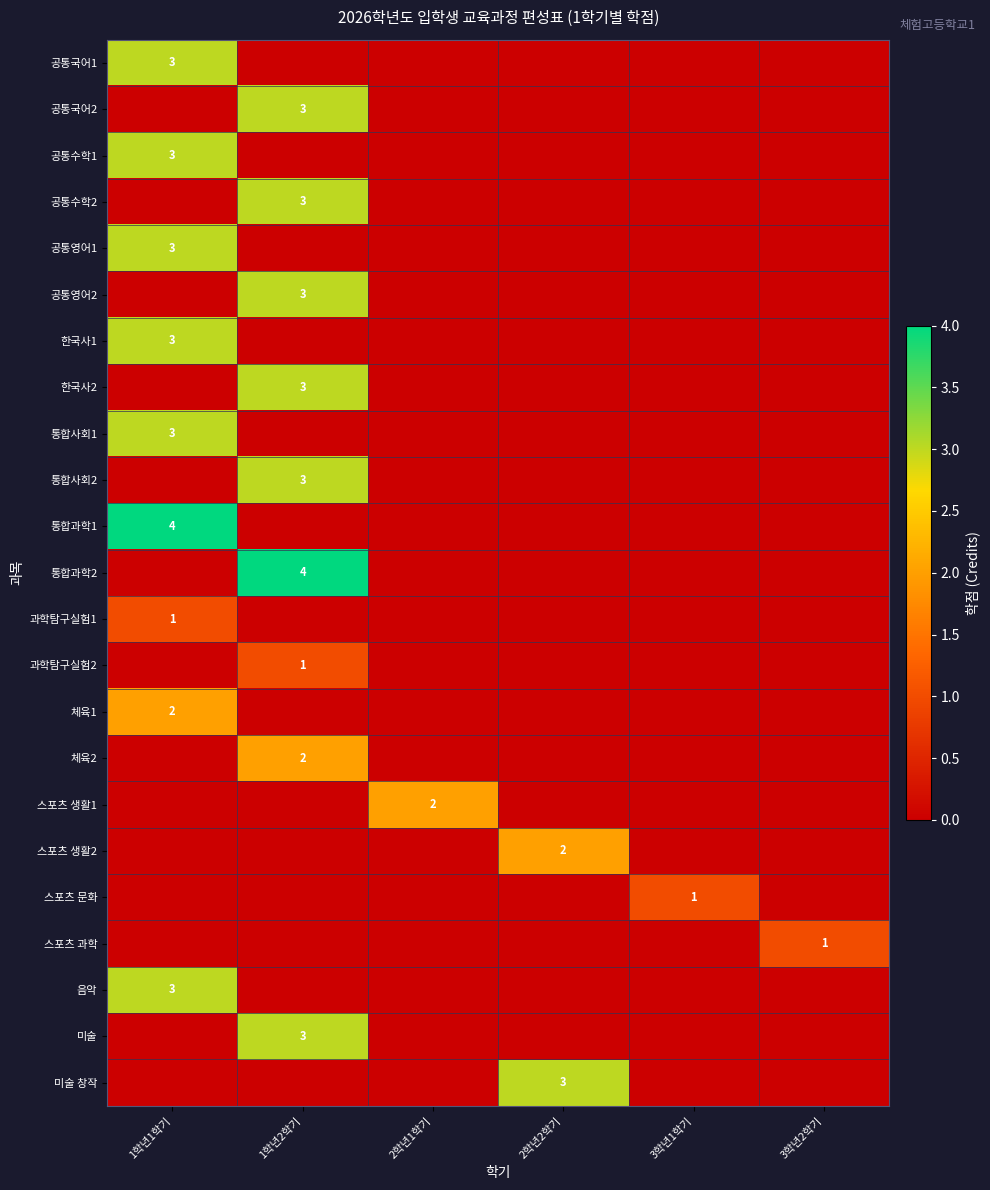

Is it true that 스포츠 생활2 equals 0 at 2학년2학기?

False